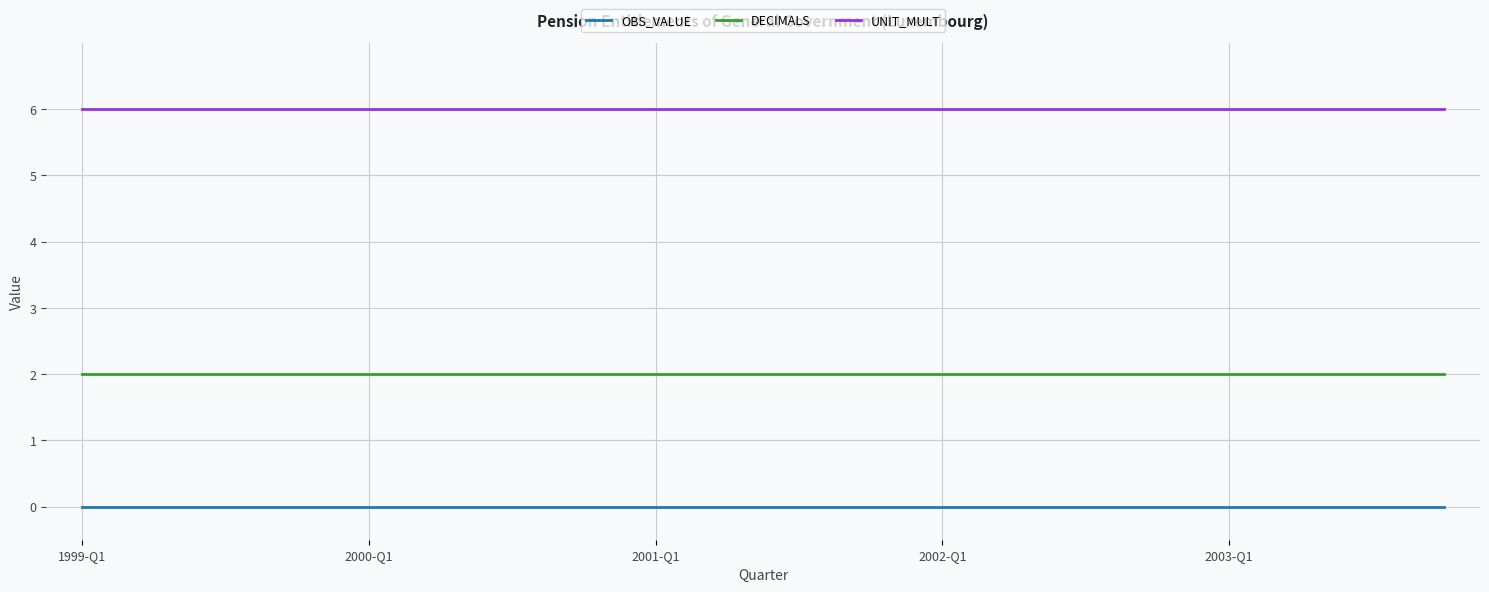

Rank the series by their maximum value, from highest to lowest.

UNIT_MULT, DECIMALS, OBS_VALUE